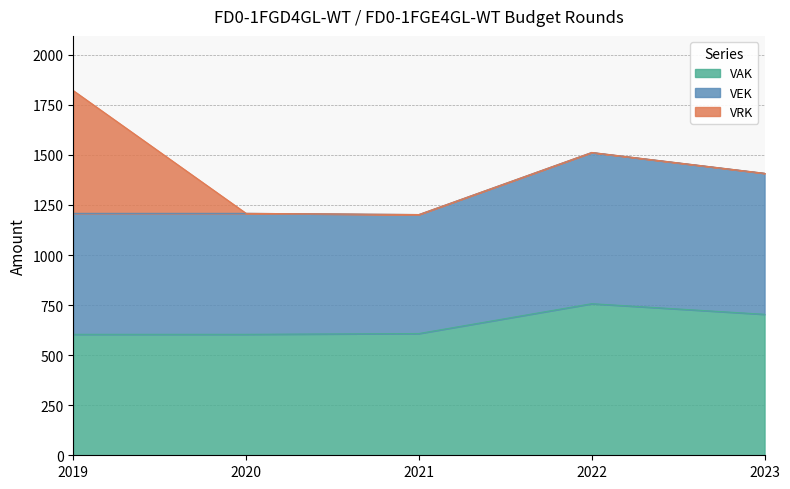

At which category is the sum across all series the highest?

2019